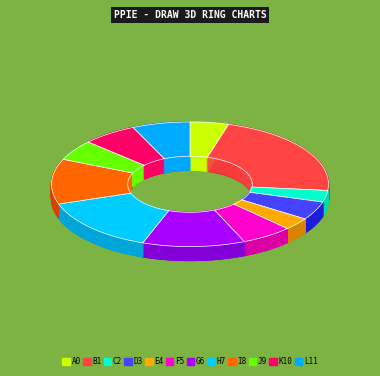

Is there any slice that represents more than half of the pie?

No